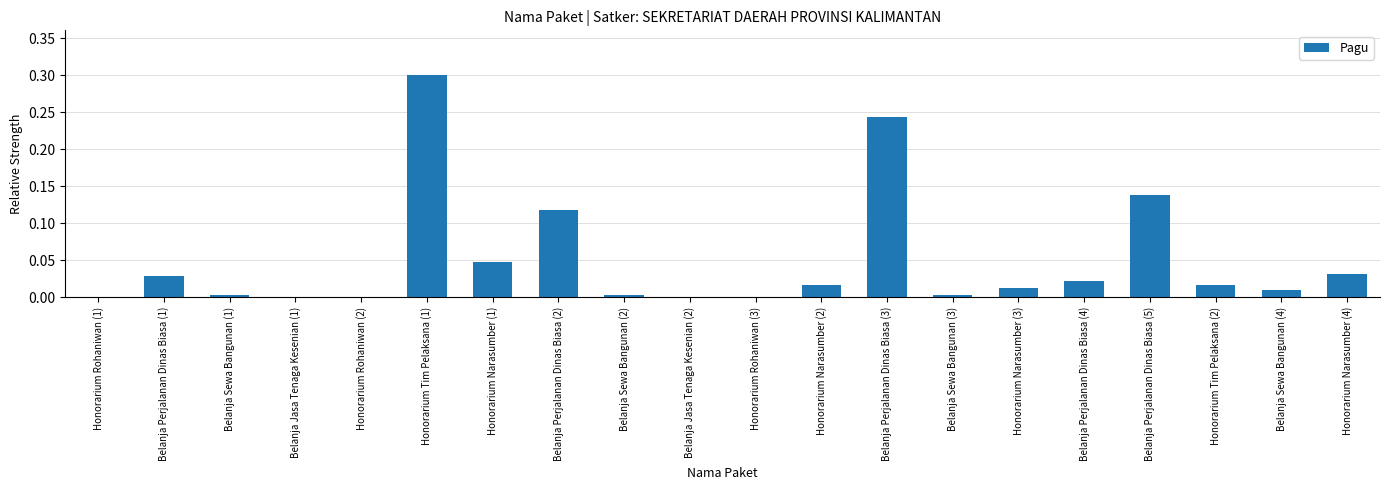

Which label corresponds to the largest value in the chart?

Honorarium Tim Pelaksana (1)